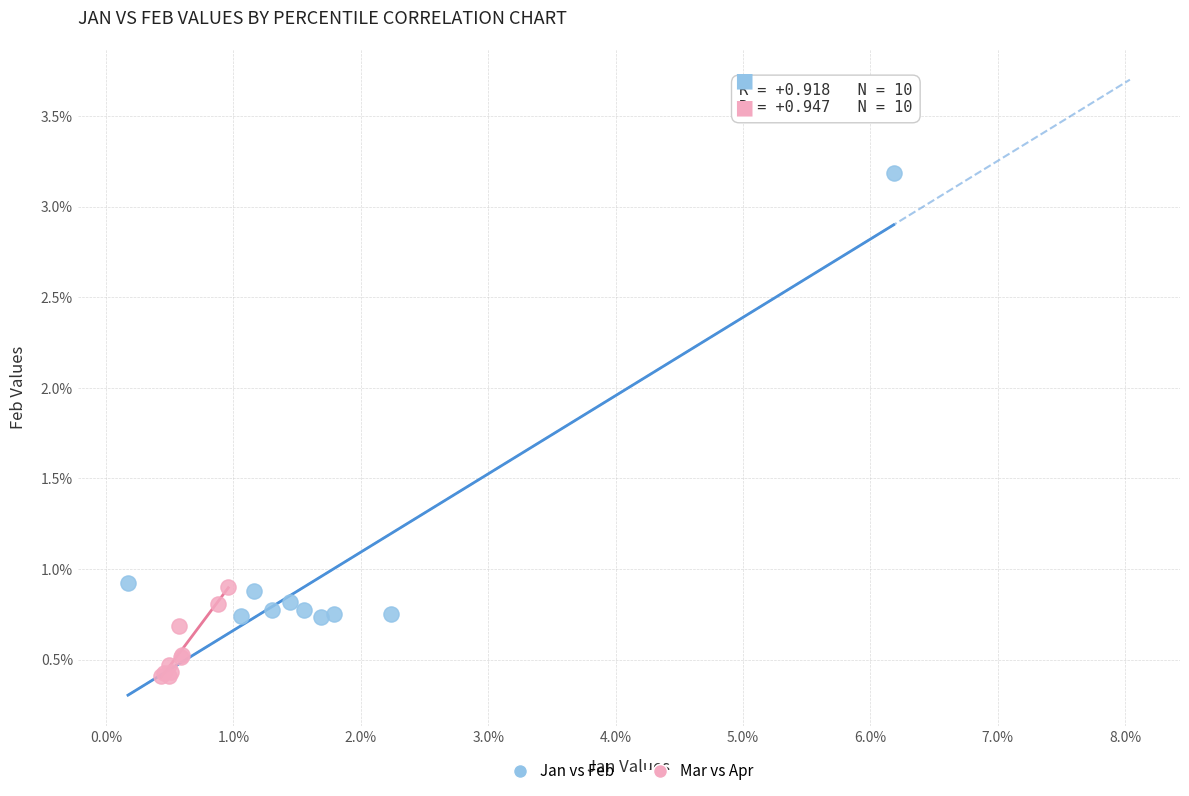

Which series contains the lowest Y value?

Mar vs Apr